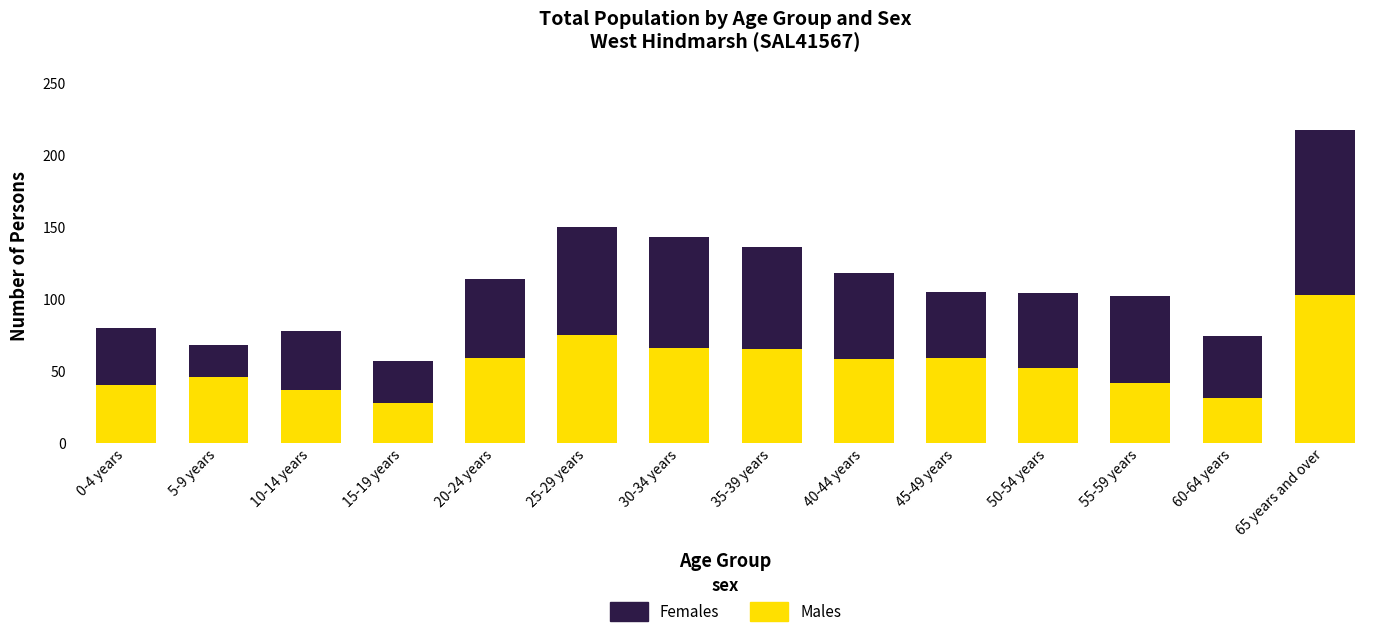

Where does the Males series first go above 58?

20-24 years